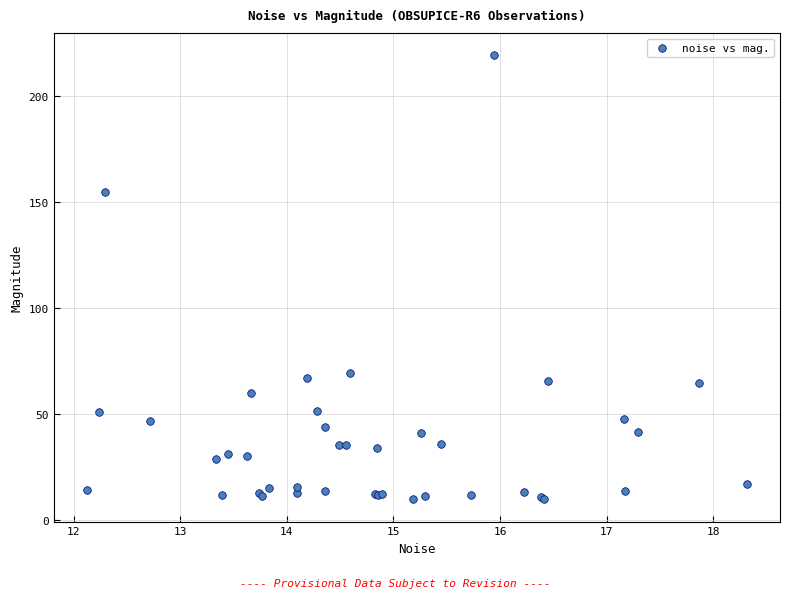

What Y value in the scatter plot is closest to 114?

154.5